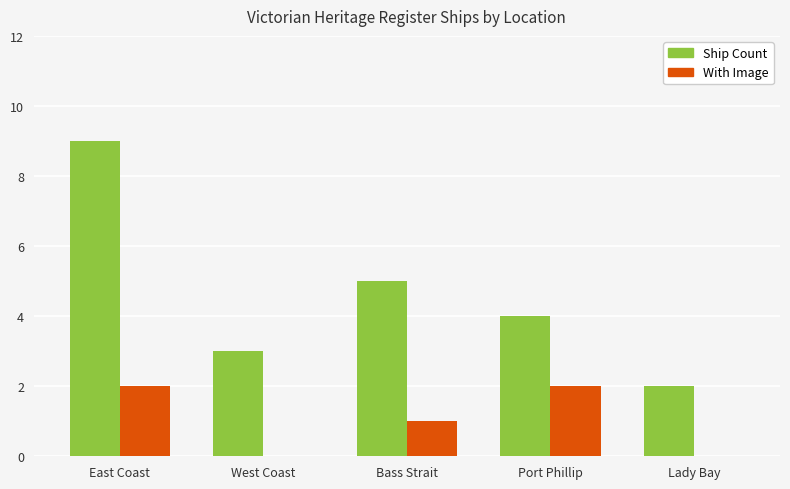

How many distinct data groups are displayed?

2